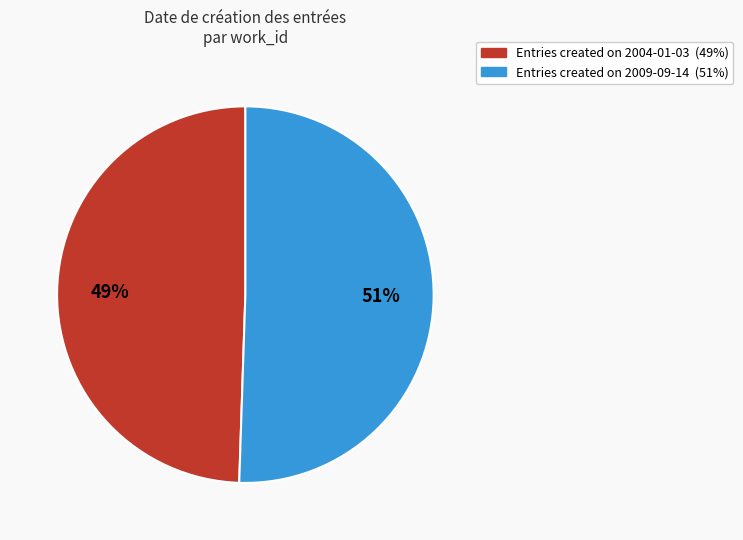

How many slices are in this pie chart?

2